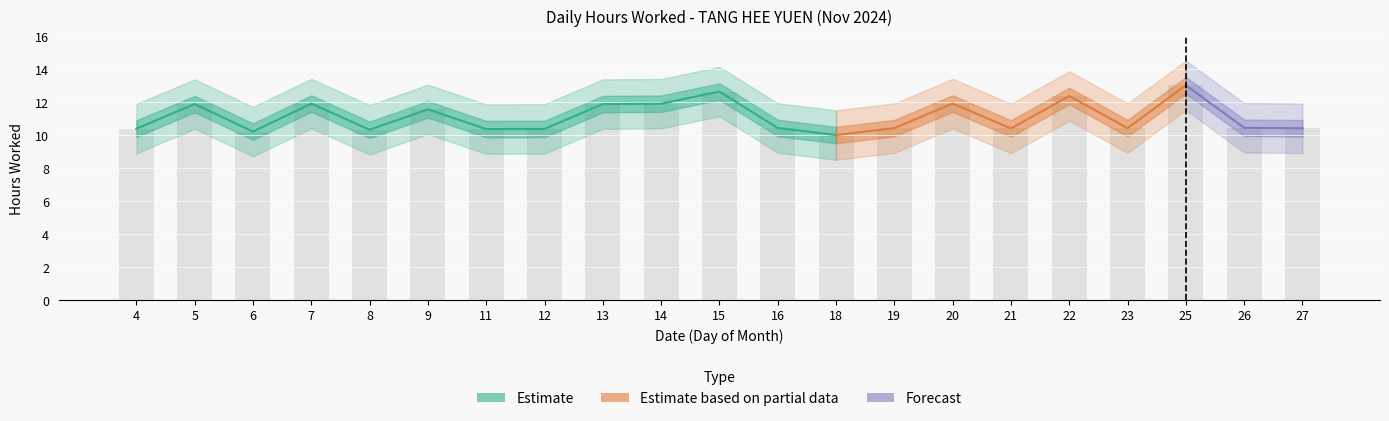

What is the value of the 7th bar from the left?

10.4